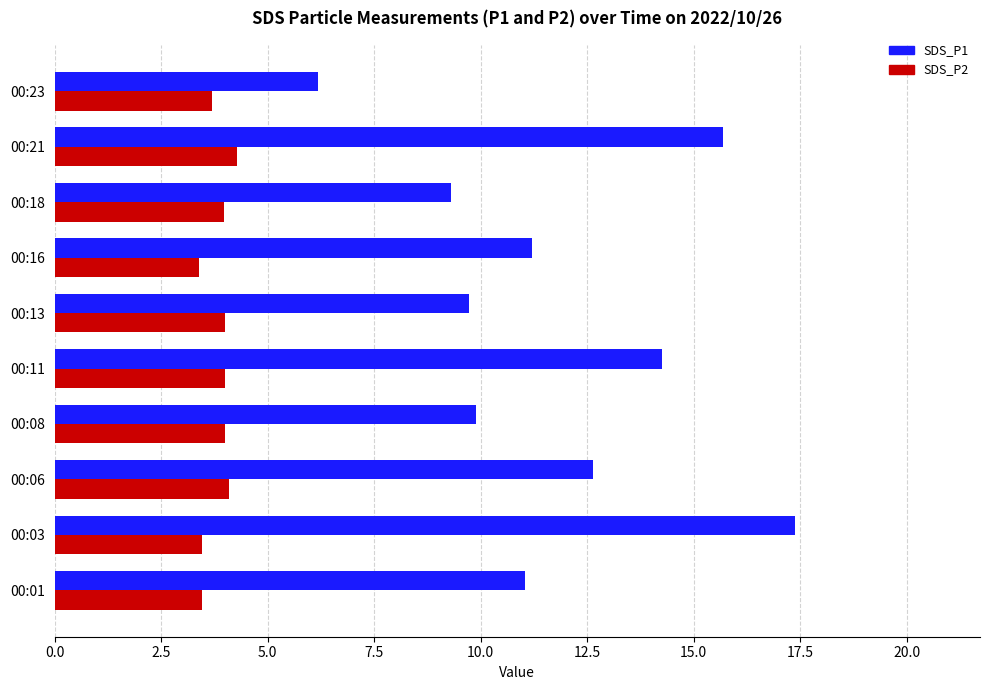

What is the difference between the second highest and second lowest values in the SDS_P1 series?

6.4